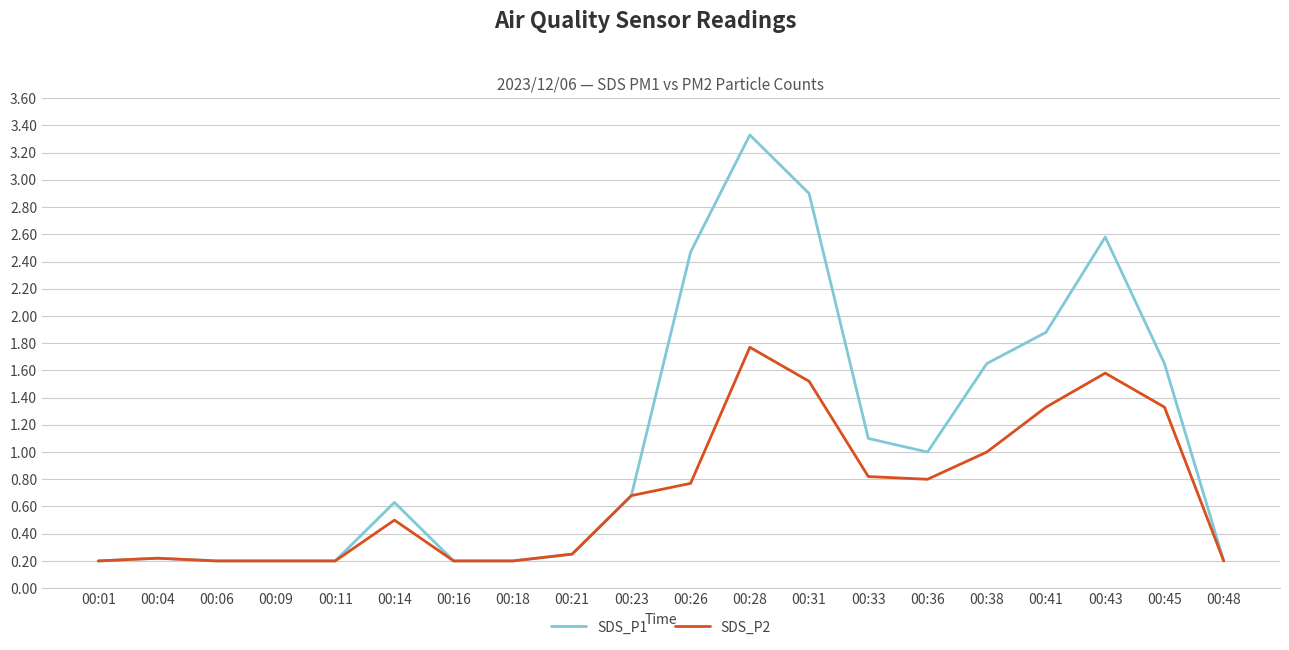

Rank the series at 00:43 from lowest to highest value.

SDS_P2, SDS_P1